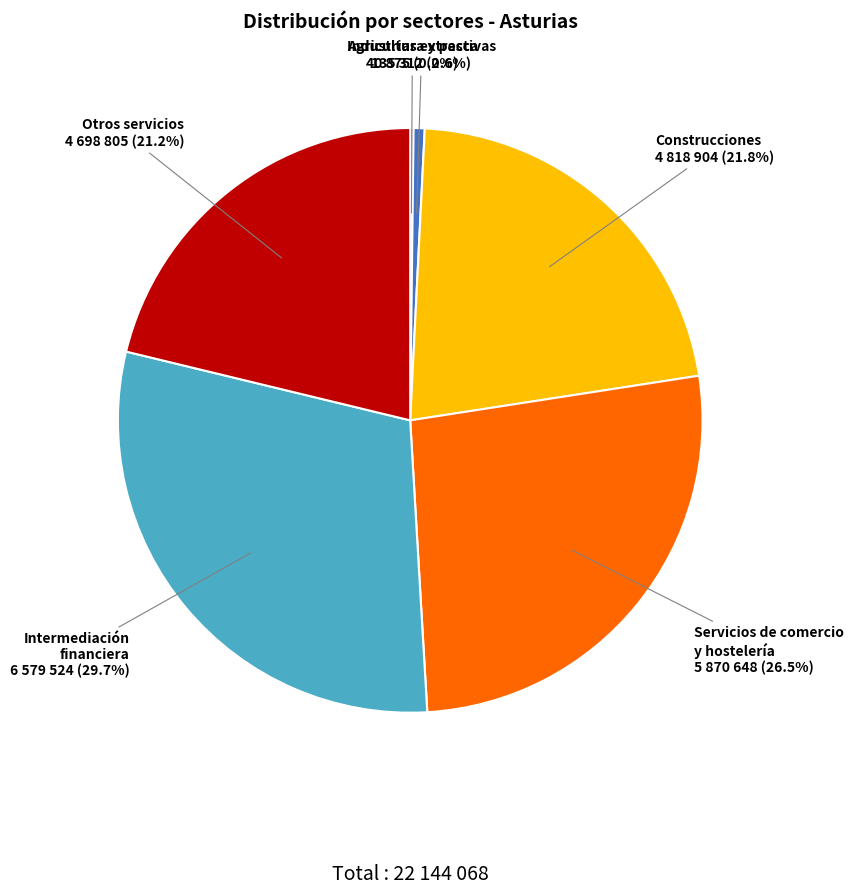

Between Construcciones and Servicios de comercio y hostelería, which is larger?

Servicios de comercio y hostelería